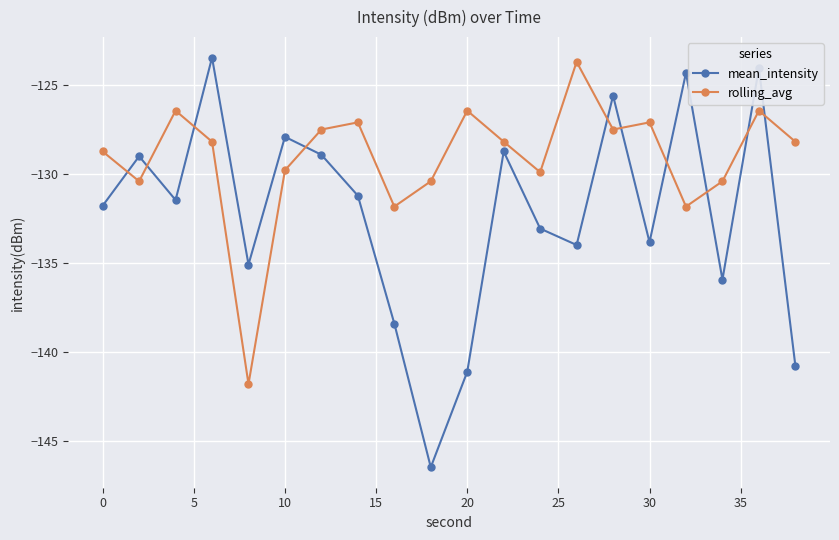

What are all the series names shown in the legend?

mean_intensity, rolling_avg